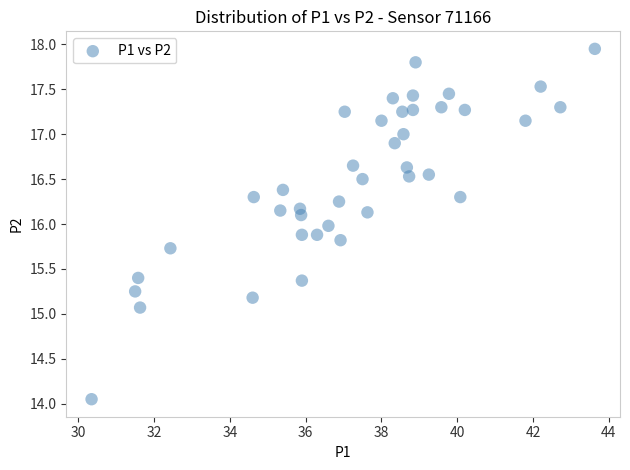

What is the range of Y values (max minus min)?

3.9